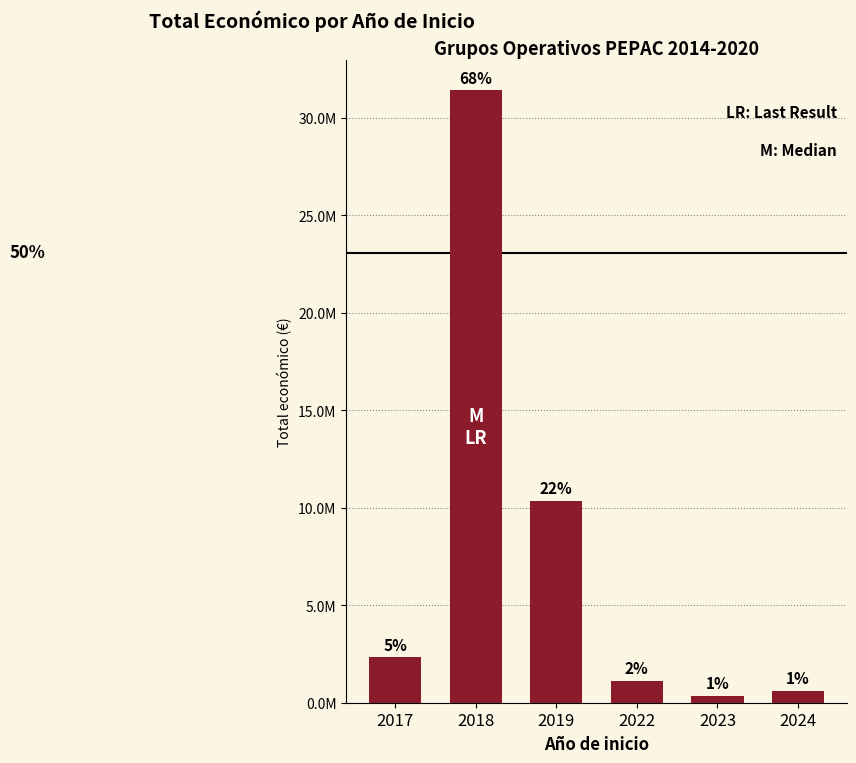

What is the change in value from 2019 to 2024?

-9745178